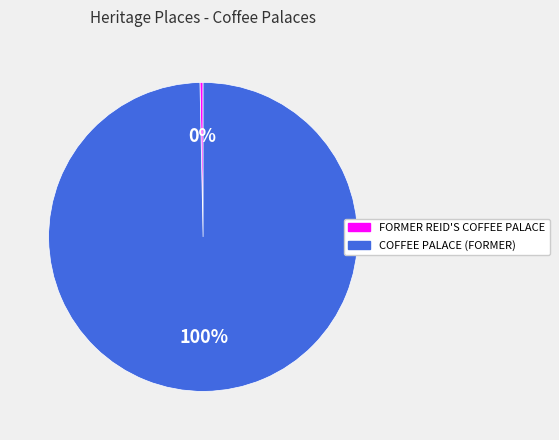

How many slices are in this pie chart?

2